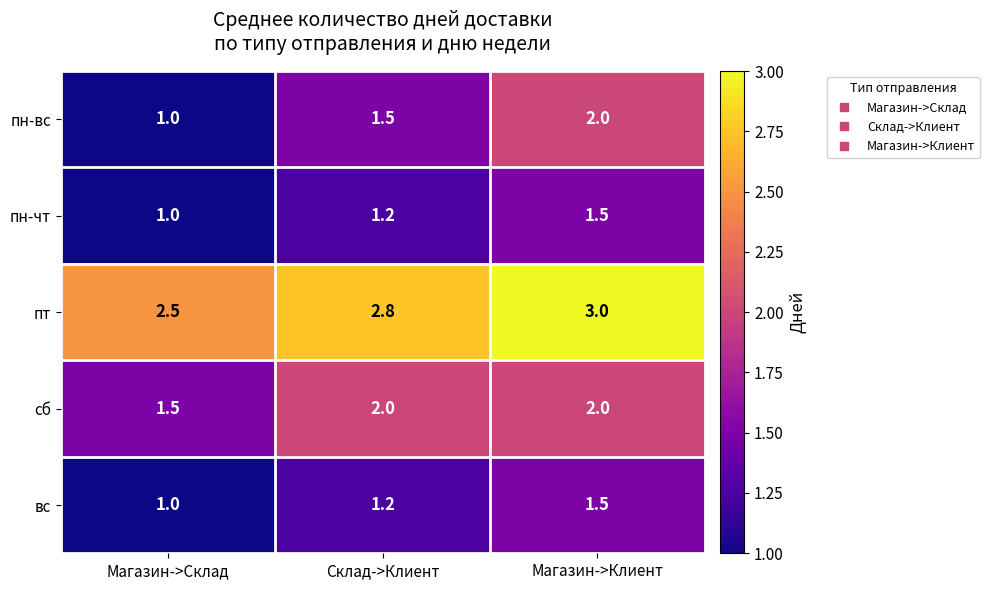

What is the sum of all пн-вс values?

4.5